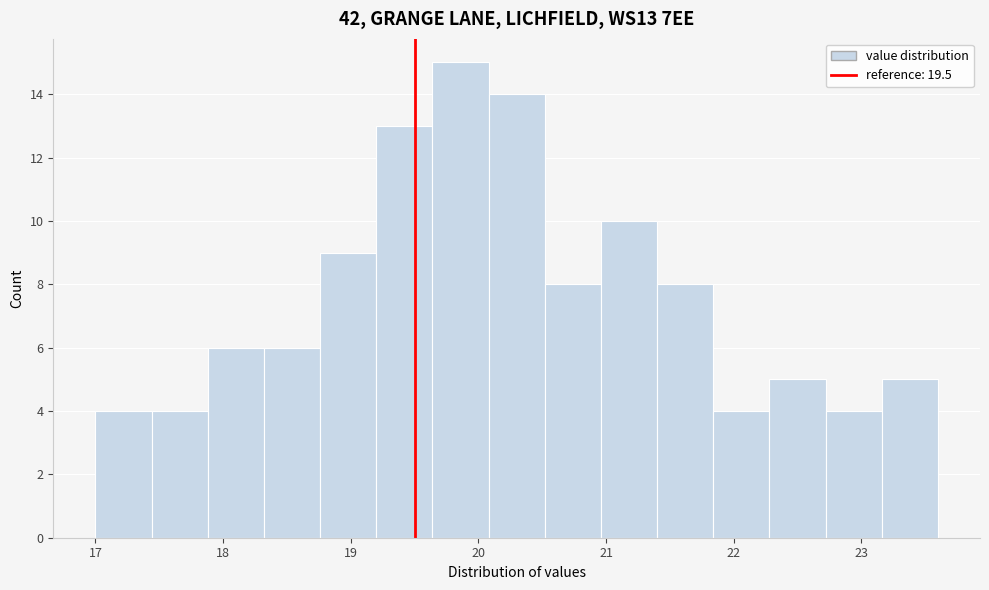

Reading left to right, list every bar in this chart as the range it spans on the x-axis followed by its height. Neither the bar edges nor the heights are printed on the chart, so give them approximately, as read against the axes.

17.00 to 17.44: 4
17.44 to 17.88: 4
17.88 to 18.32: 6
18.32 to 18.76: 6
18.76 to 19.20: 9
19.20 to 19.64: 13
19.64 to 20.08: 15
20.08 to 20.52: 14
20.52 to 20.96: 8
20.96 to 21.40: 10
21.40 to 21.84: 8
21.84 to 22.28: 4
22.28 to 22.72: 5
22.72 to 23.16: 4
23.16 to 23.60: 5